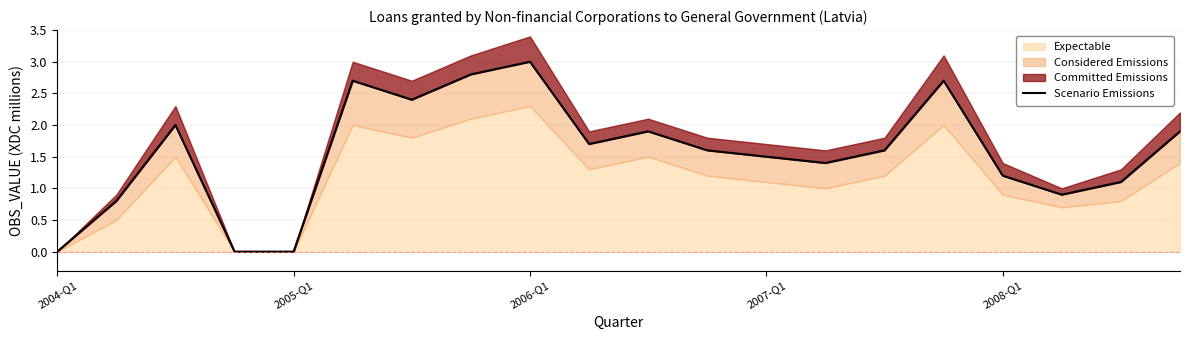

The value at 2005-Q1 is -1.1. True or false?

False